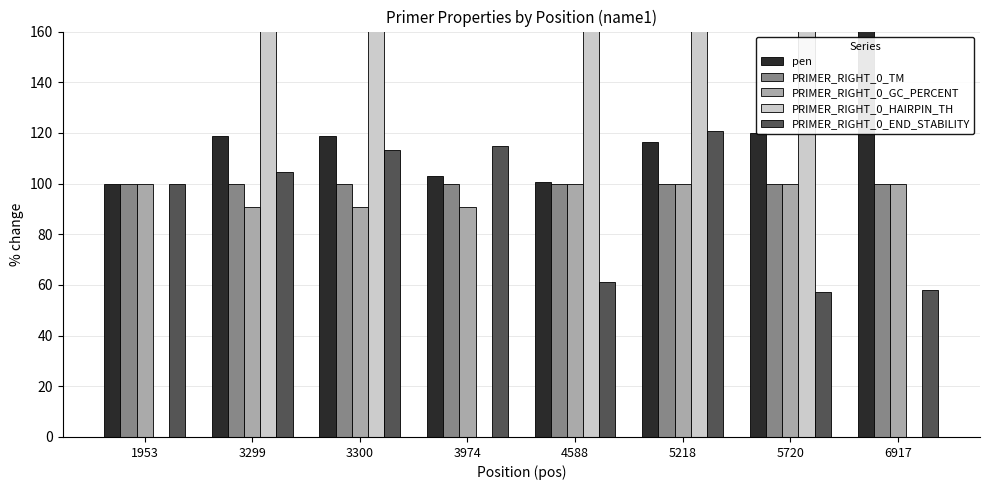

How many data points in PRIMER_RIGHT_0_HAIRPIN_TH are above 4161?

2